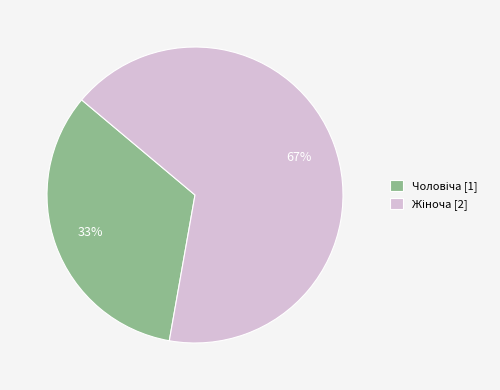

How many segments does this pie chart have?

2